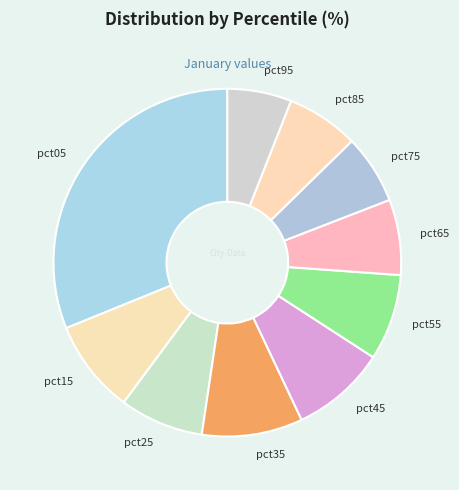

Between pct95 and pct15, which is larger?

pct15